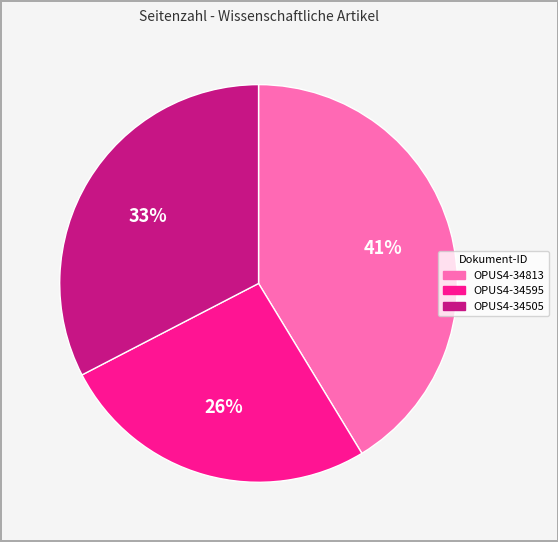

To the nearest percent, what is the combined percentage of OPUS4-34505 and OPUS4-34813?

74%